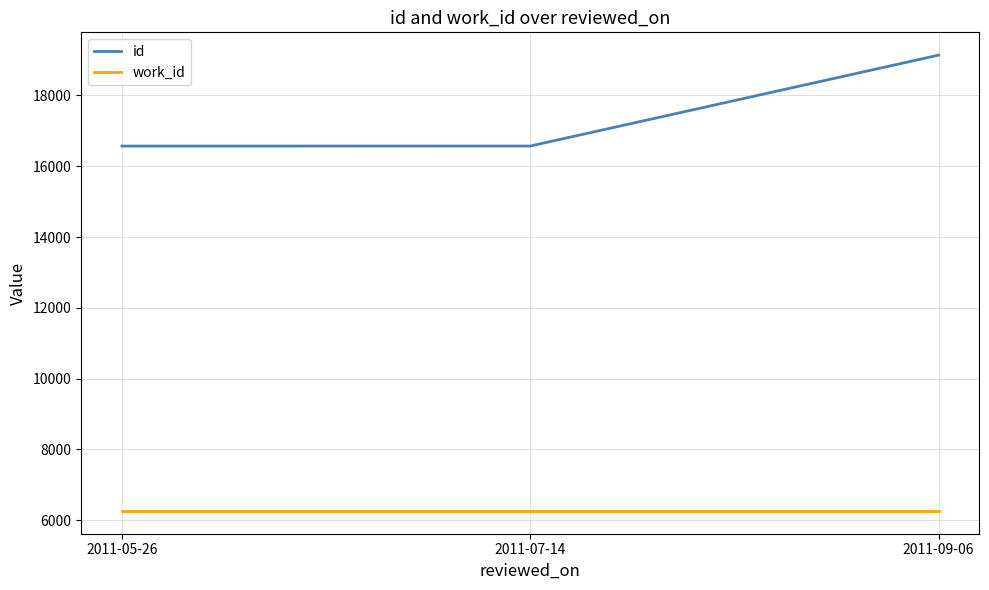

At 2011-05-26, list the series in order from smallest to largest.

work_id, id